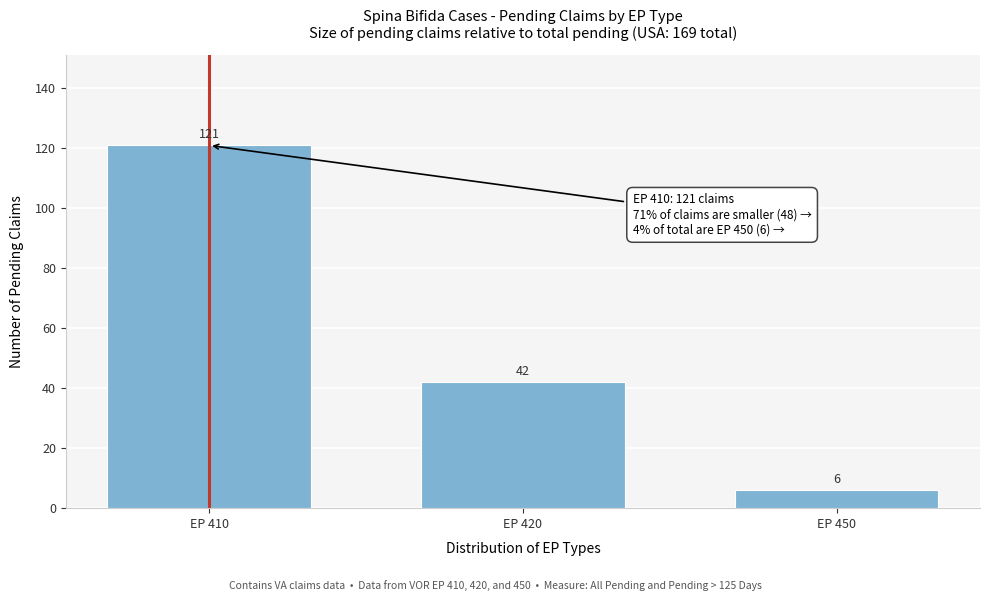

Reading left to right, transcribe all the data shown in this chart.

121	42	6